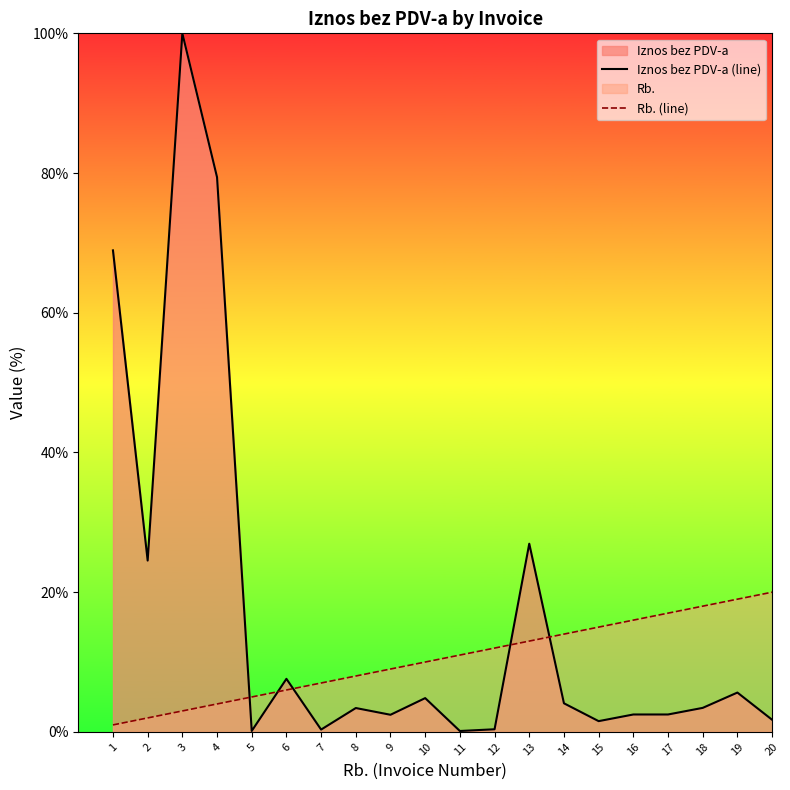

At which category does Iznos bez PDV-a (line) reach its first local valley?

2